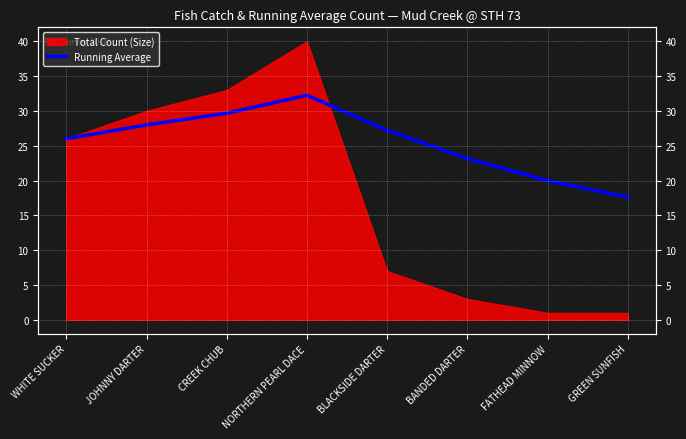

True or false: there are more than 2 points higher than both neighbors.

False